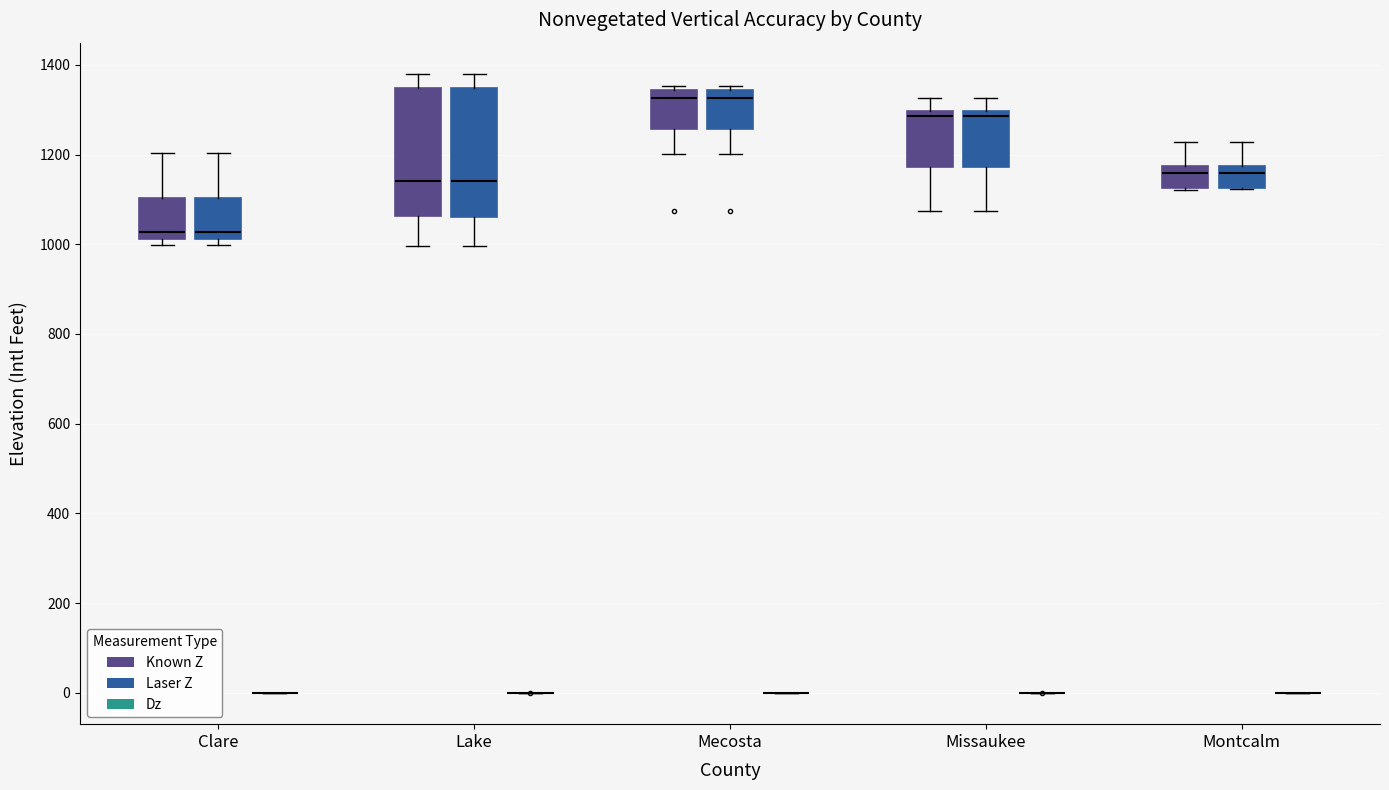

Reading left to right, read every box against the y-axis: the position of its median line, the range the box covers, and the ends of its whiskers. The values are not printed on the chart, so give them approximately, as read against the axis.

Clare (Known Z): median 1020 (just above the box's lower edge), box 1020 to 1100, whiskers 1000 to 1200
Clare (Laser Z): median 1020 (just above the box's lower edge), box 1020 to 1100, whiskers 1000 to 1200
Clare (Dz): box collapsed to a line at 0, whiskers 0 to 0
Lake (Known Z): median 1140, box 1060 to 1340, whiskers 1000 to 1380
Lake (Laser Z): median 1140, box 1060 to 1340, whiskers 1000 to 1380
Lake (Dz): box collapsed to a line at 0, whiskers 0 to 0
Mecosta (Known Z): median 1320, box 1260 to 1340, whiskers 1200 to 1360
Mecosta (Laser Z): median 1320, box 1260 to 1340, whiskers 1200 to 1360
Mecosta (Dz): box collapsed to a line at 0, whiskers 0 to 0
Missaukee (Known Z): median 1280, box 1180 to 1300, whiskers 1080 to 1320
Missaukee (Laser Z): median 1280, box 1180 to 1300, whiskers 1080 to 1320
Missaukee (Dz): box collapsed to a line at 0, whiskers 0 to 0
Montcalm (Known Z): median 1160, box 1120 to 1180, whiskers 1120 to 1220
Montcalm (Laser Z): median 1160, box 1120 to 1180, whiskers 1120 to 1220
Montcalm (Dz): box collapsed to a line at 0, whiskers 0 to 0